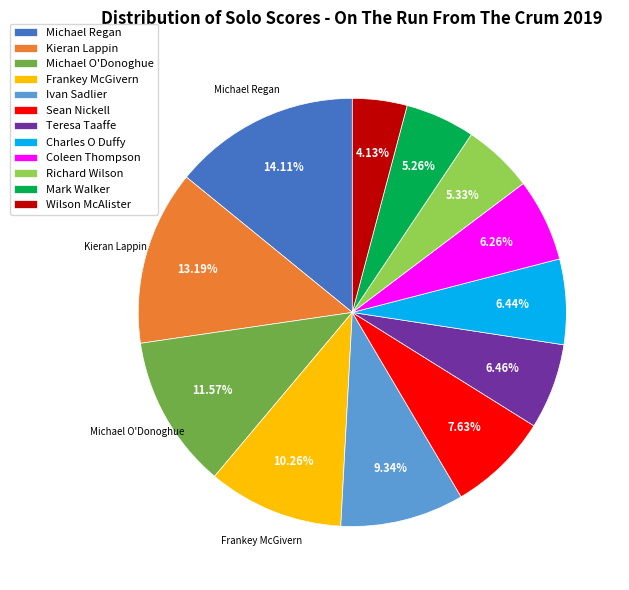

What is the ratio of the value at Frankey McGivern to the value at Charles O Duffy?

1.6